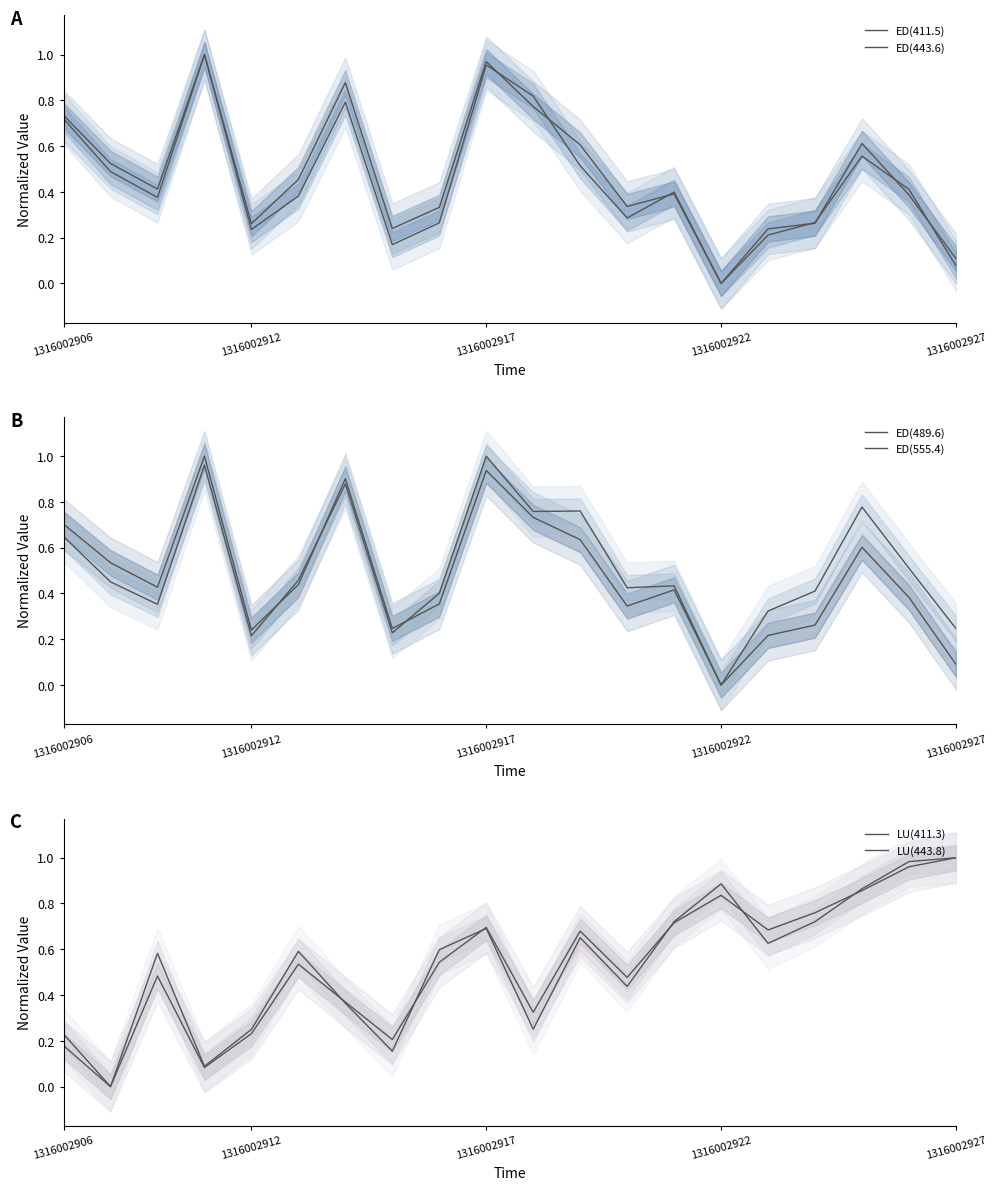

How many series are shown in this chart?

6